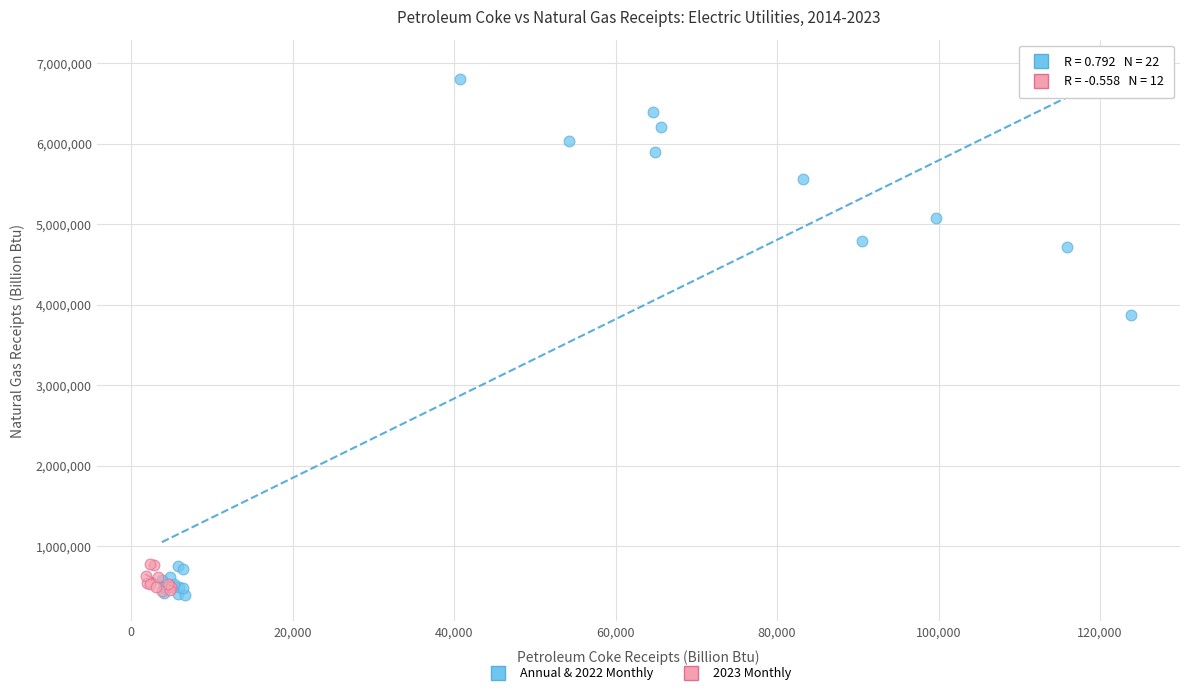

Which series reaches the maximum Y coordinate?

Annual & 2022 Monthly